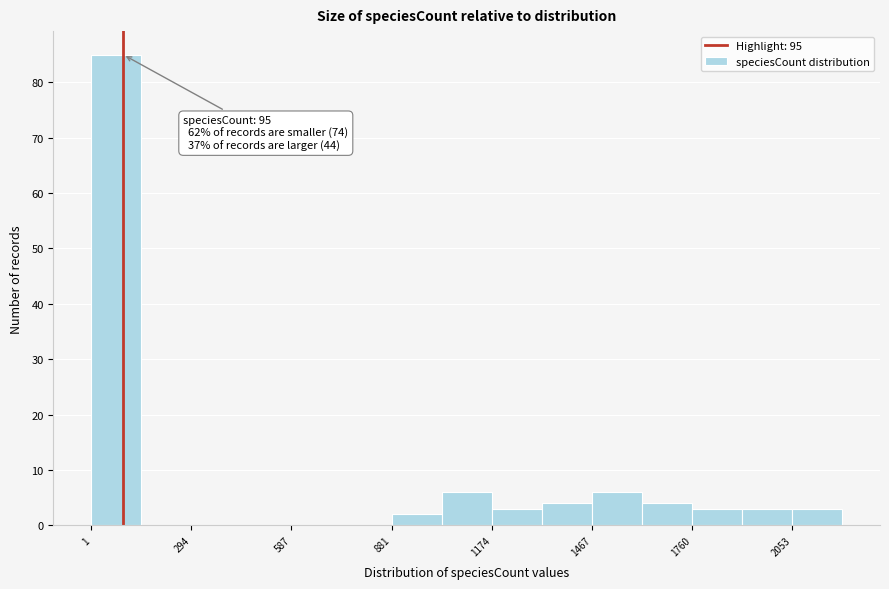

Around what value on the x-axis is the tallest bar? Give the approximate position of its centre, as read against the axis.

50